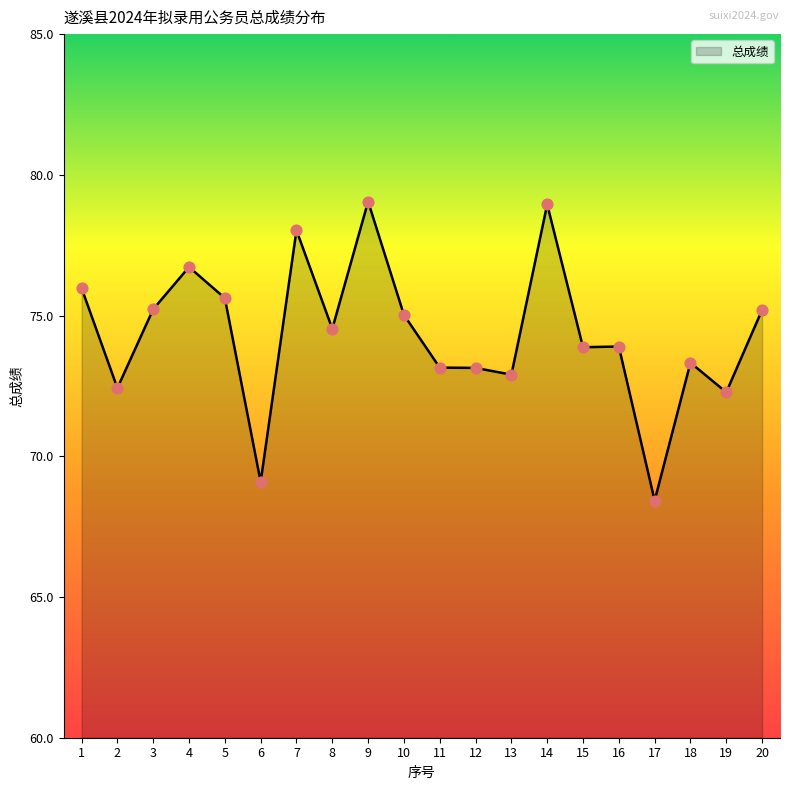

Which has a higher value, 13 or 6?

13